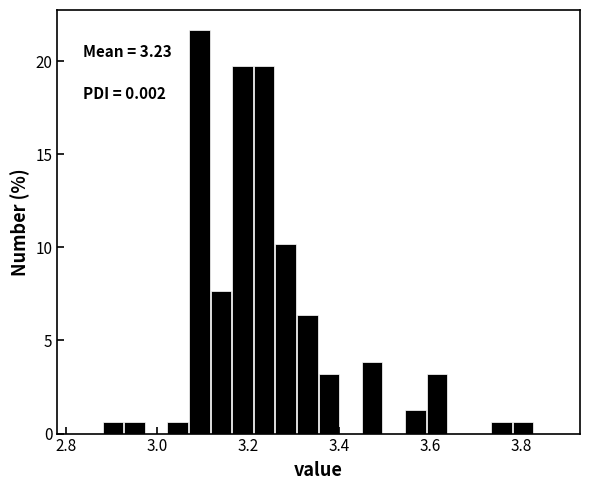

Read against the x-axis, roughly where is the centre of the tallest bar?

3.10